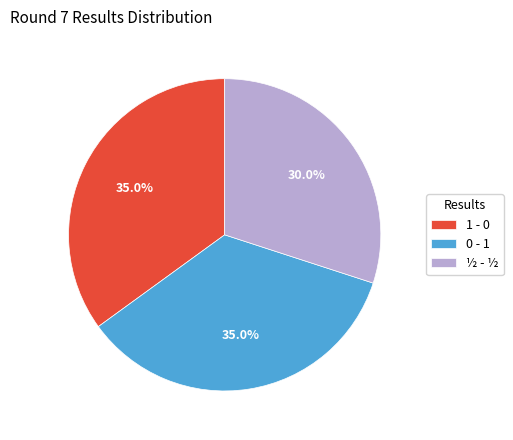

True or false: 0 - 1 accounts for 35% of the total.

True